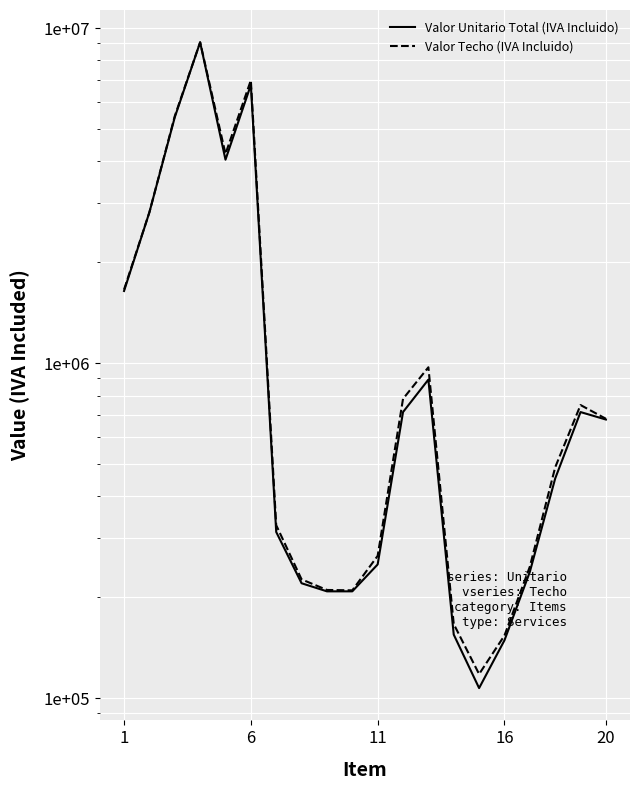

True or false: Valor Unitario Total (IVA Incluido) and Valor Techo (IVA Incluido) cross at least once.

False